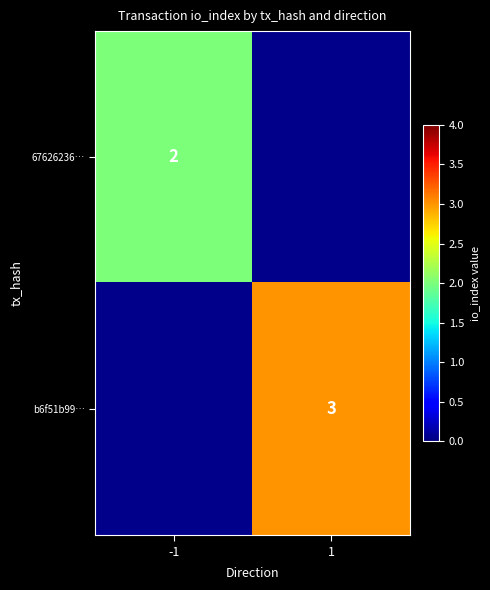

True or false: b6f51b99… has a value of 5 at 1.

False